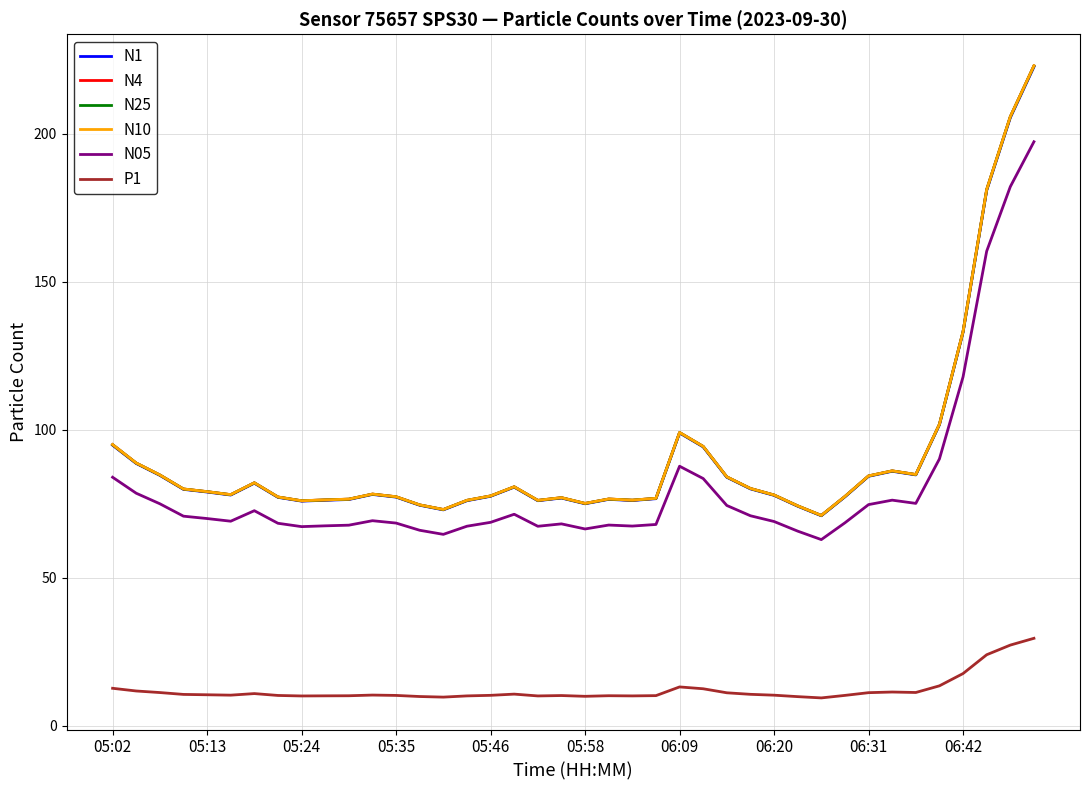

Which series has the widest spread of values?

N10